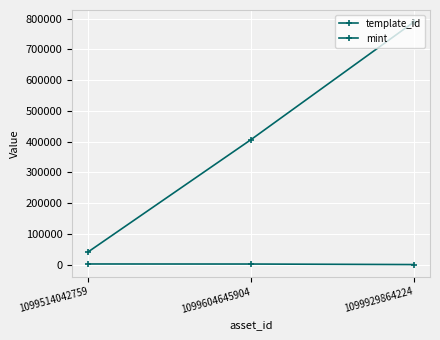

Rank the series by their average value, from highest to lowest.

template_id, mint